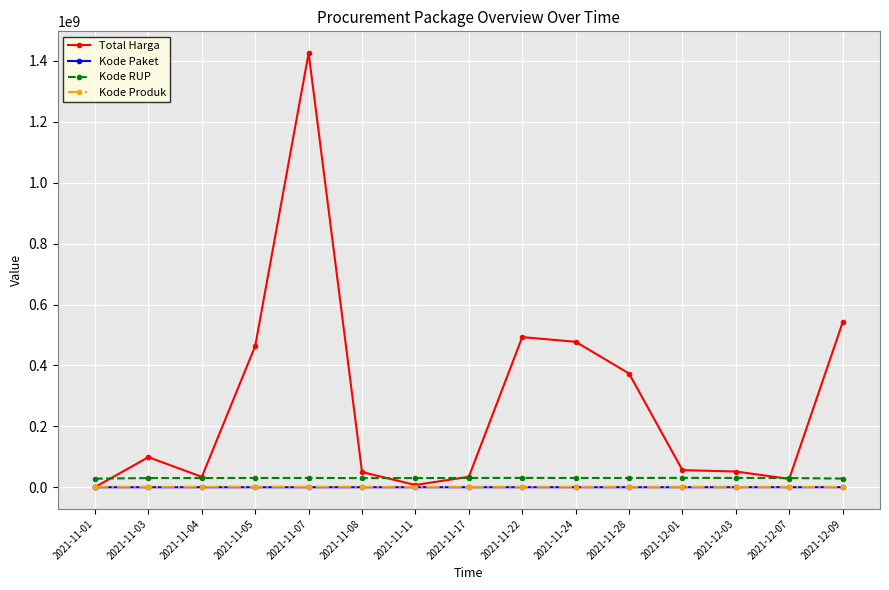

Is the value of Kode Paket at 2021-12-03 greater than the value of Kode RUP at 2021-11-07?

No